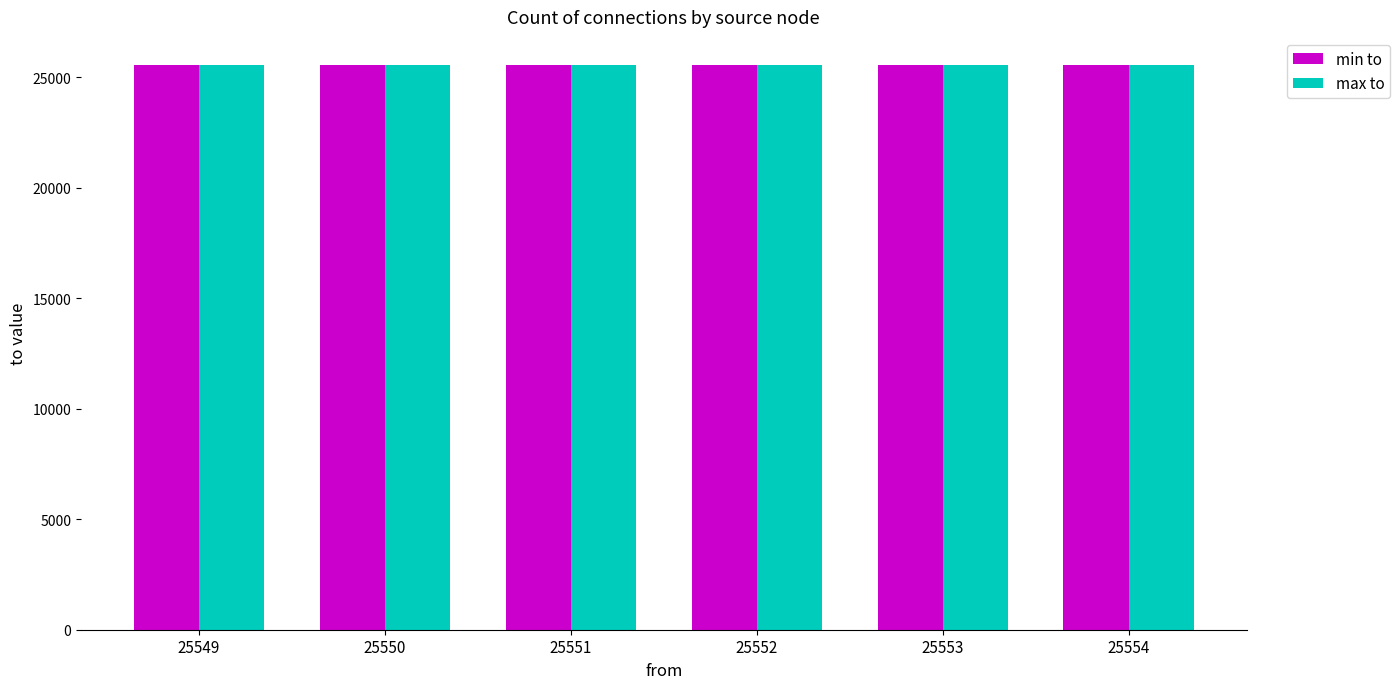

Does the chart contain stacked bars?

No